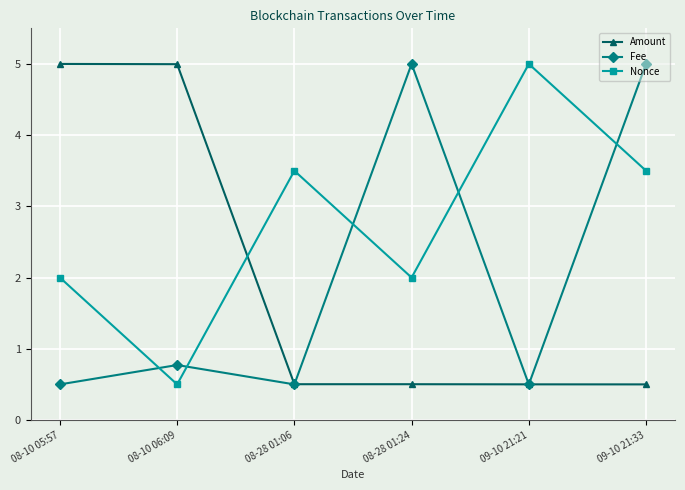

What is the label of the 3rd point from the left?

08-28 01:06